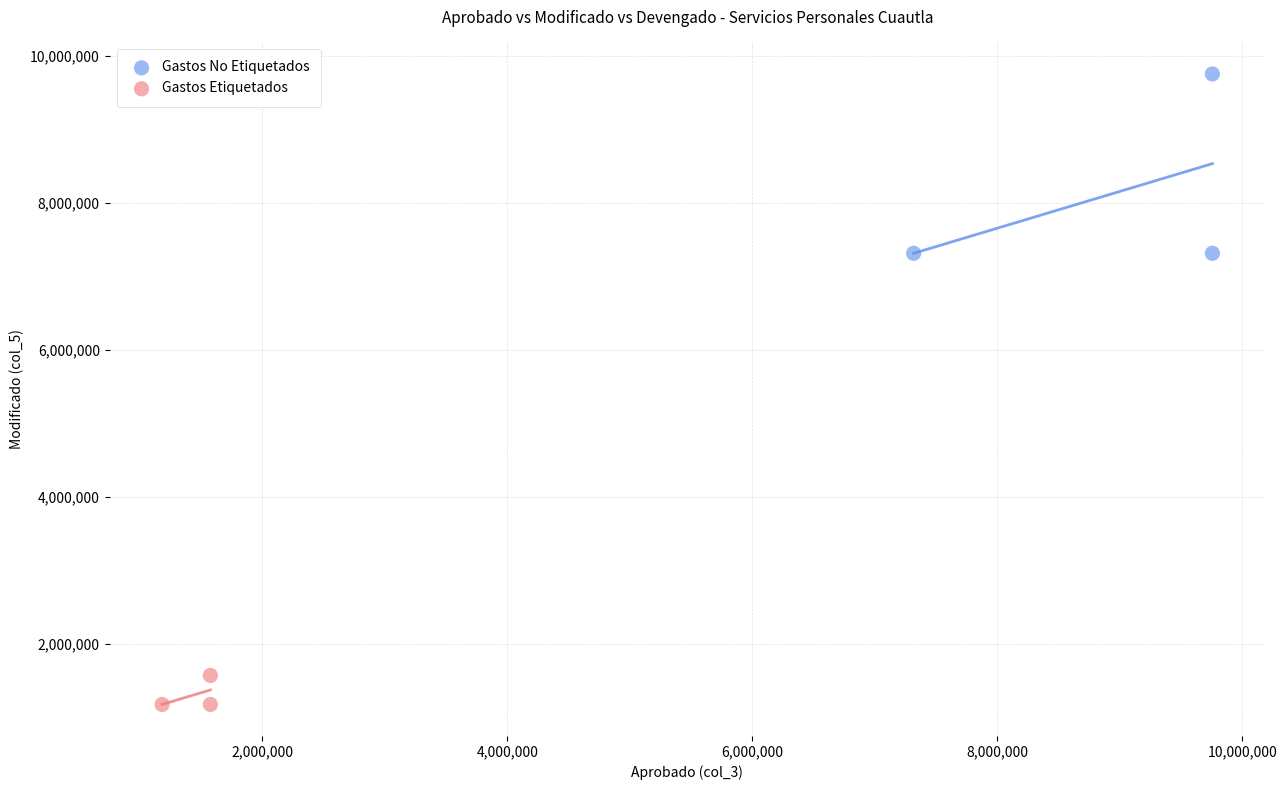

Which series reaches the minimum Y coordinate?

Gastos Etiquetados